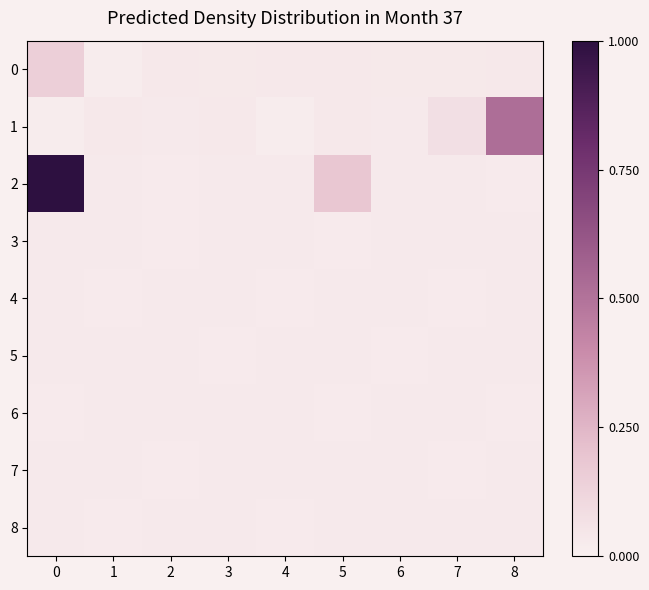

Reading left to right, extract all data points from this chart.

0: 0=0.1	1=0.0	2=0.0	3=0.0	4=0.0	5=0.0	6=0.0	7=0.0	8=0.0
1: 0=0.0	1=0.0	2=0.0	3=0.0	4=0.0	5=0.0	6=0.0	7=0.1	8=0.5
2: 0=1.0	1=0.0	2=0.0	3=0.0	4=0.0	5=0.2	6=0.0	7=0.0	8=0.0
3: 0=0.0	1=0.0	2=0.0	3=0.0	4=0.0	5=0.0	6=0.0	7=0.0	8=0.0
4: 0=0.0	1=0.0	2=0.0	3=0.0	4=0.0	5=0.0	6=0.0	7=0.0	8=0.0
5: 0=0.0	1=0.0	2=0.0	3=0.0	4=0.0	5=0.0	6=0.0	7=0.0	8=0.0
6: 0=0.0	1=0.0	2=0.0	3=0.0	4=0.0	5=0.0	6=0.0	7=0.0	8=0.0
7: 0=0.0	1=0.0	2=0.0	3=0.0	4=0.0	5=0.0	6=0.0	7=0.0	8=0.0
8: 0=0.0	1=0.0	2=0.0	3=0.0	4=0.0	5=0.0	6=0.0	7=0.0	8=0.0